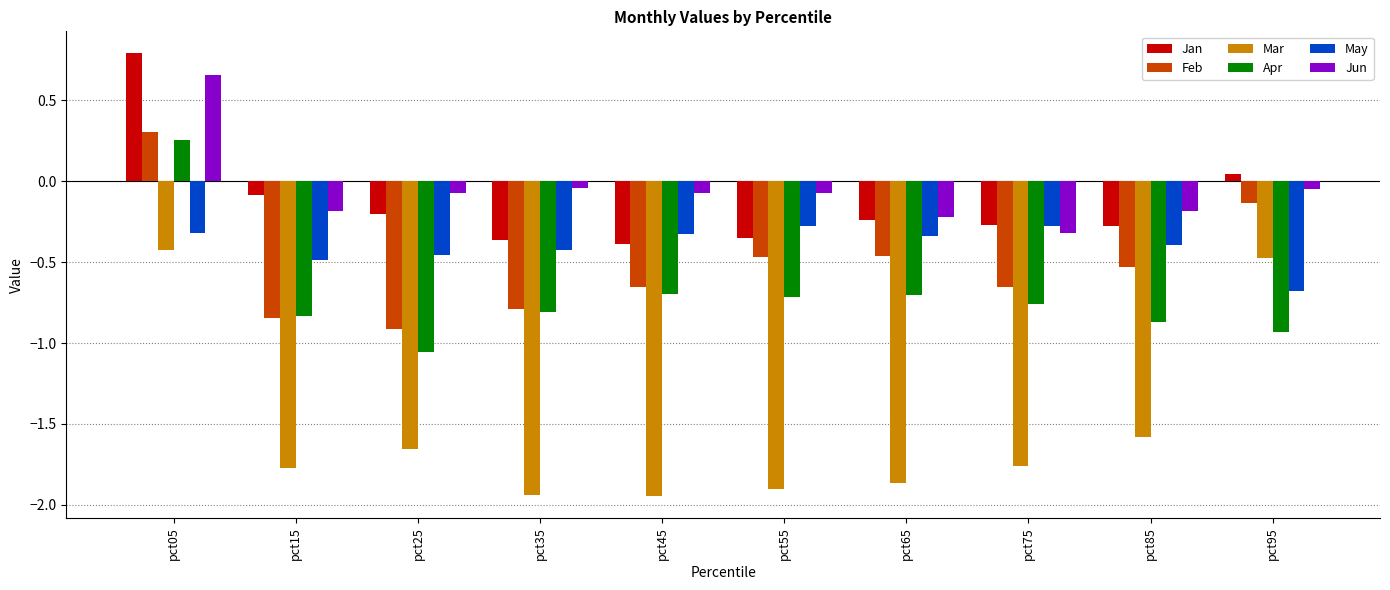

What is the difference between the second highest and second lowest values in the Mar series?

1.5